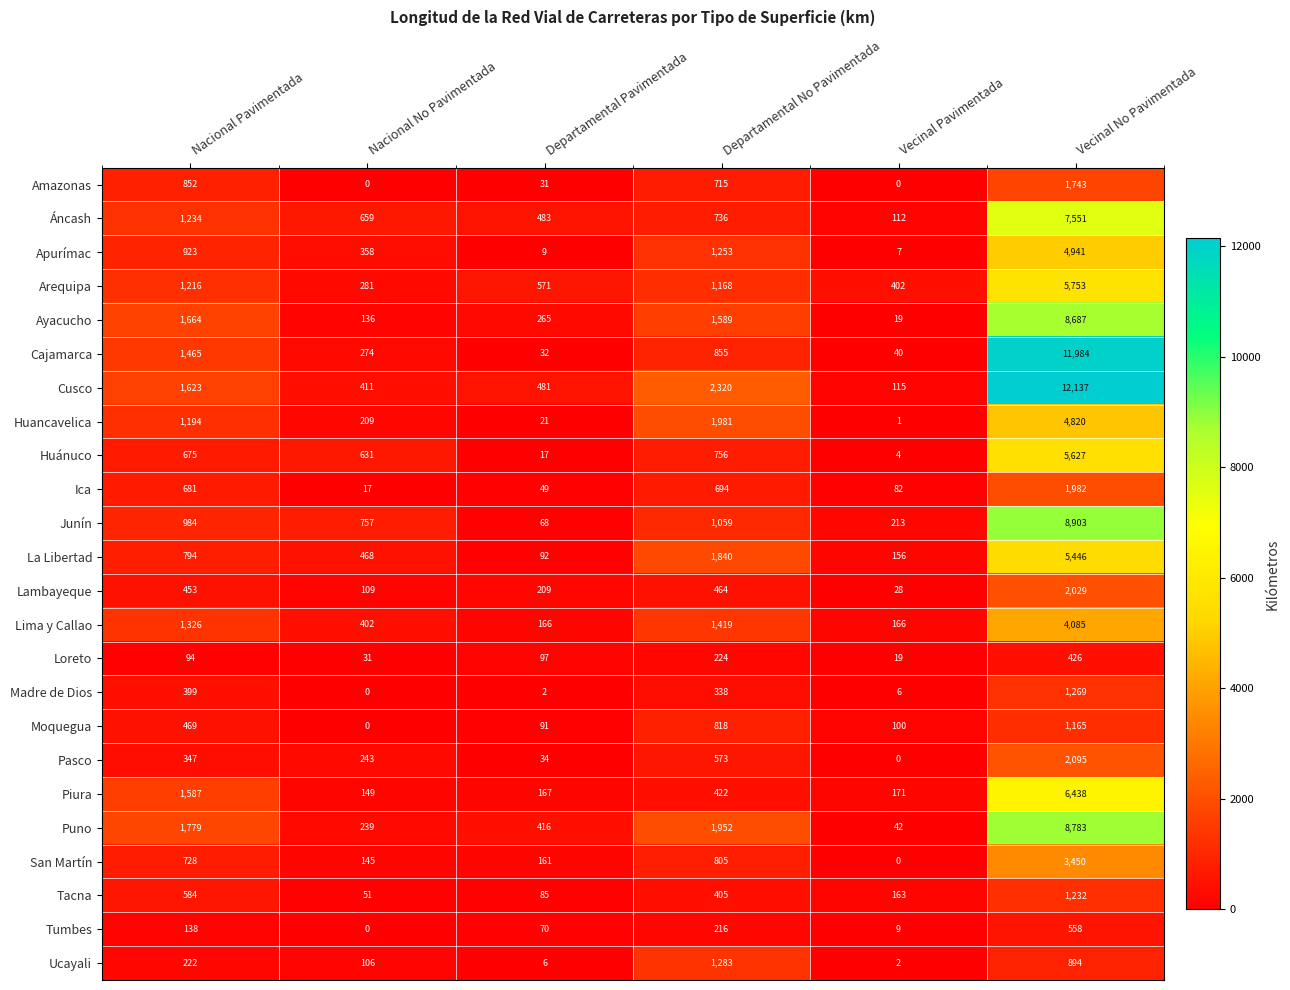

At which category is the sum across all series the highest?

Vecinal No Pavimentada